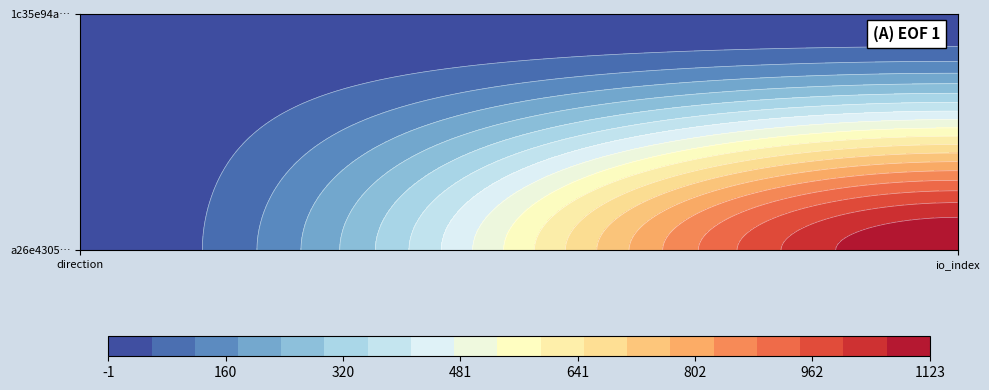

List the series in order of their overall mean, highest first.

a26e4305e1f0705ca976f7df680bc9b9569744b, 1c35e94ac907395117cf77eeca1f6a95d546a3f